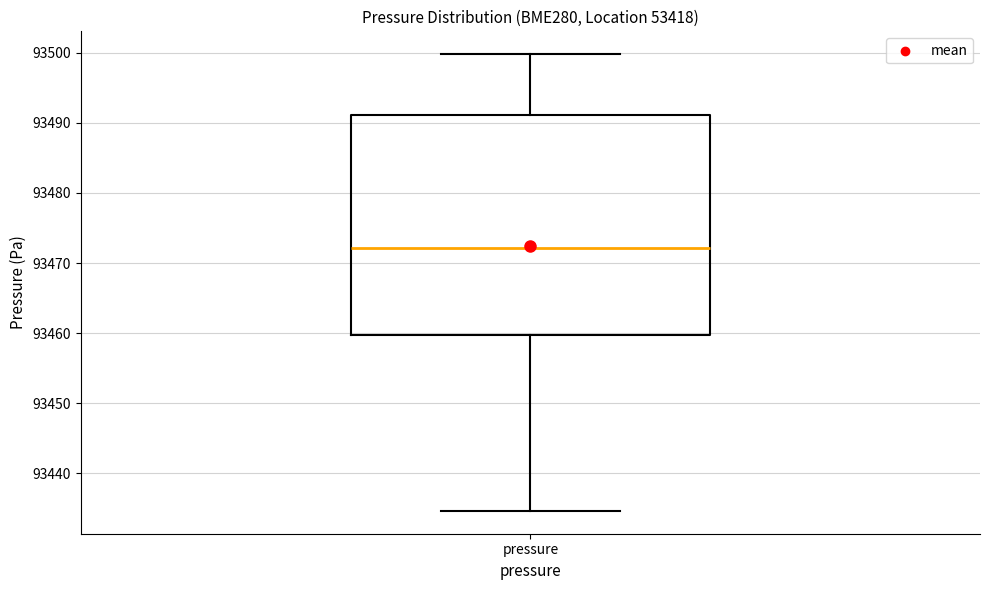

Where does the lower whisker of the box for pressure end on the y-axis? The values are not printed on the chart, so give them approximately, as read against the axis.

93435